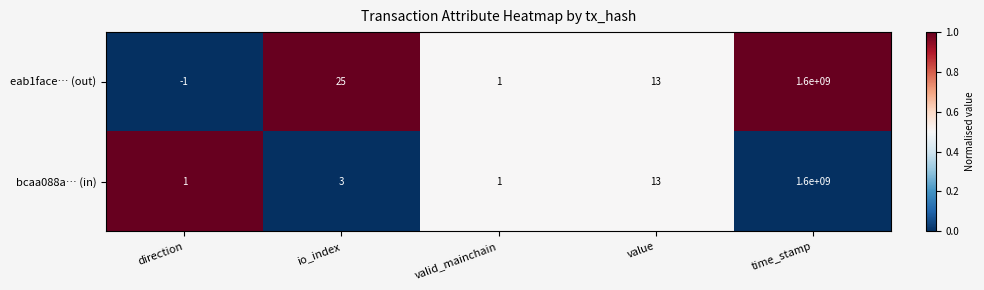

At which label is bcaa088a… (in) closest to 800000000?

value